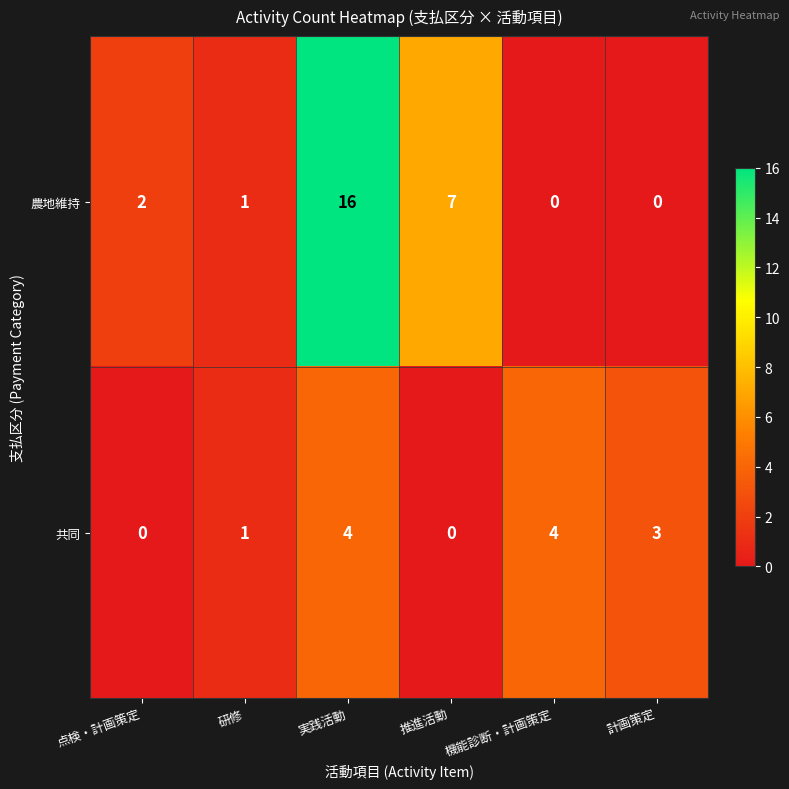

What is the greatest value displayed?

16